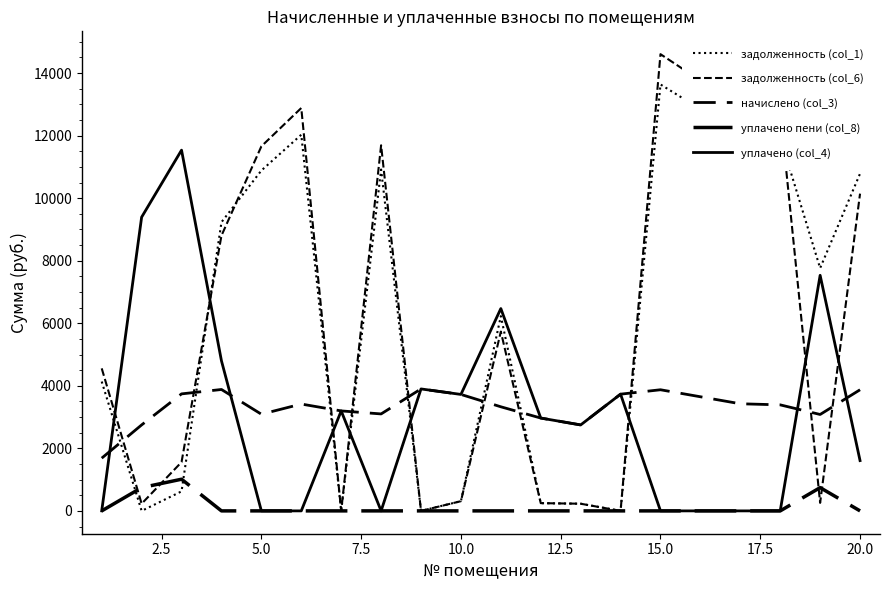

Is this an area chart (filled region under the line)?

No